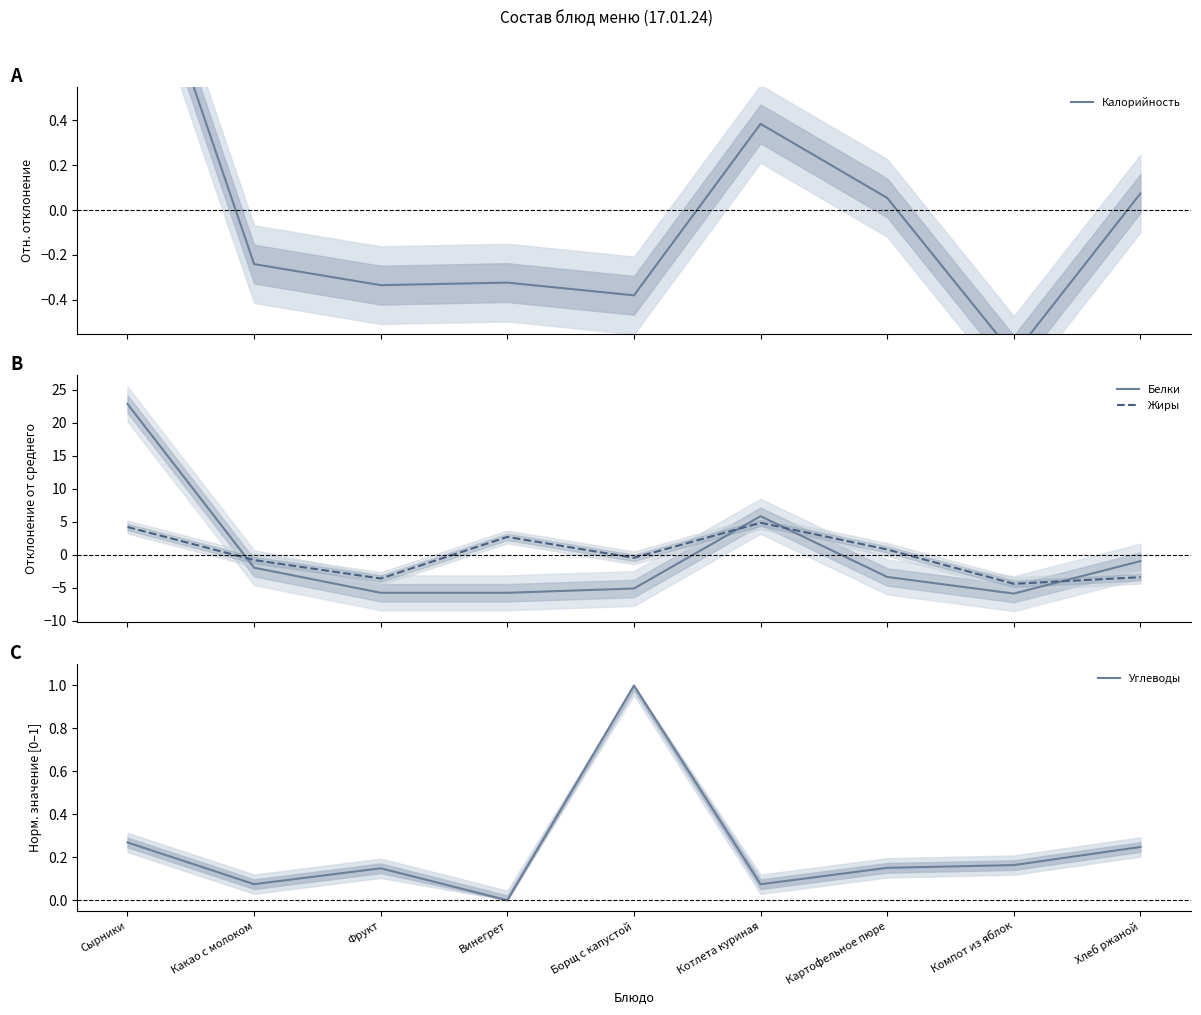

What is the label of the 4th point from the left?

Винегрет